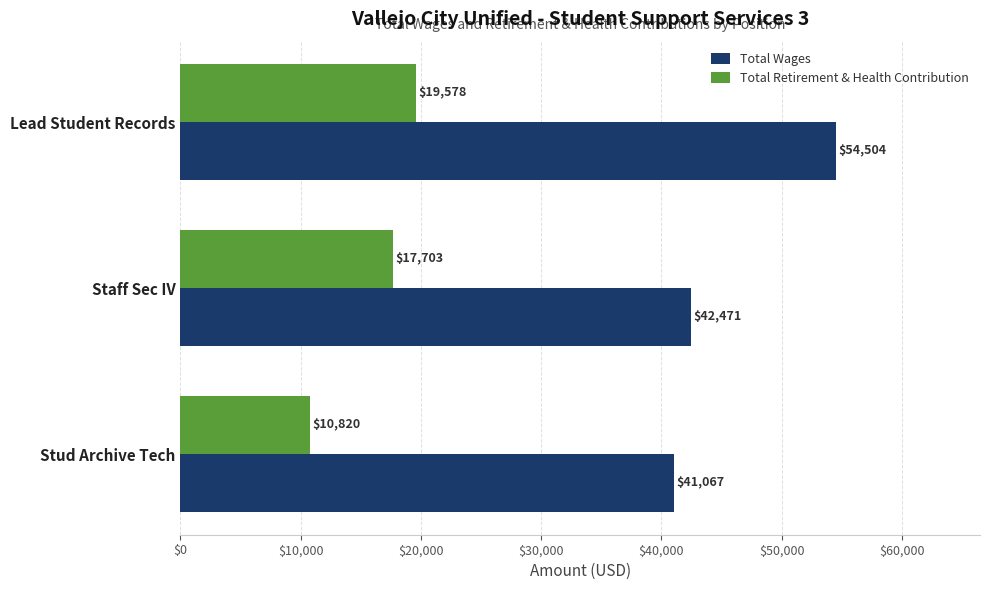

What is the approximate value of Total Retirement & Health Contribution at Lead Student Records?

19577.6